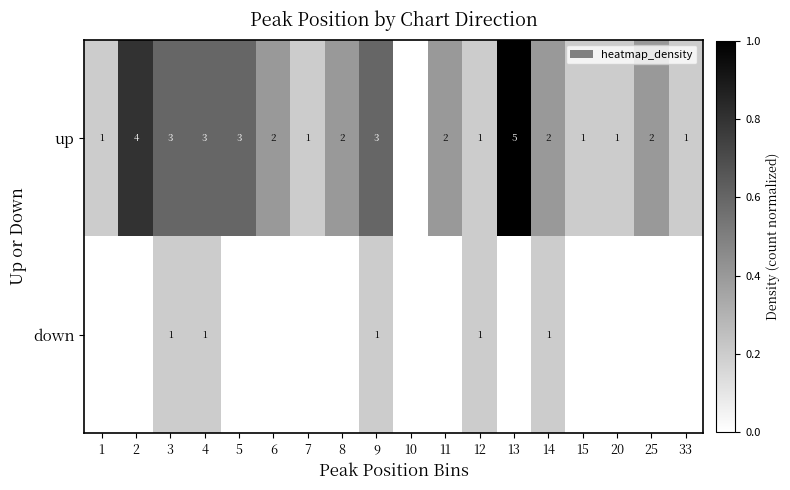

What is the sum of the up values at 9 and 15?

4